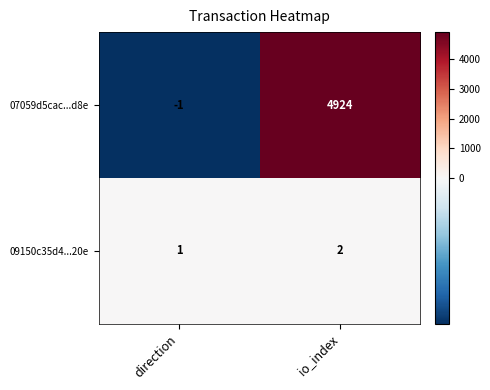

At how many categories does at least one series exceed 2579?

1